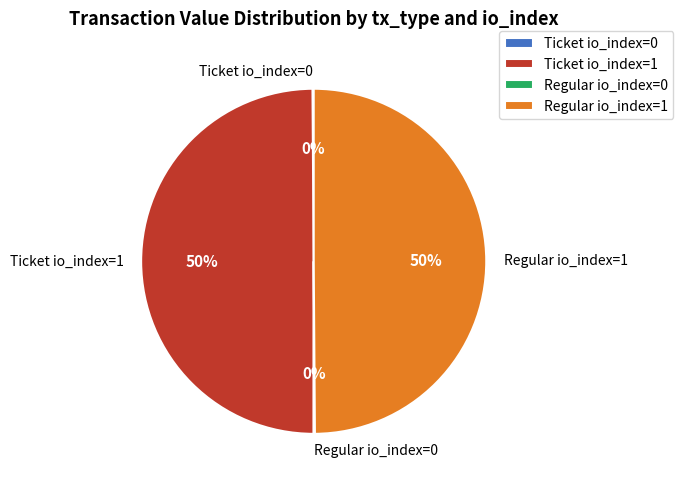

Do Regular io_index=1 and Ticket io_index=1 together represent more than half of the pie?

Yes